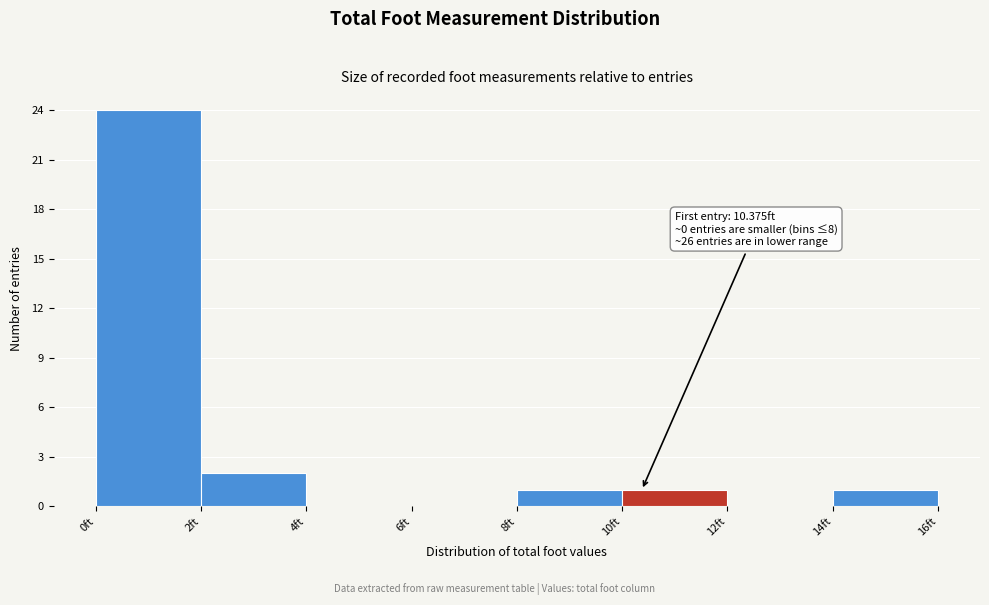

Which range on the x-axis has the tallest bar?

0 to 2